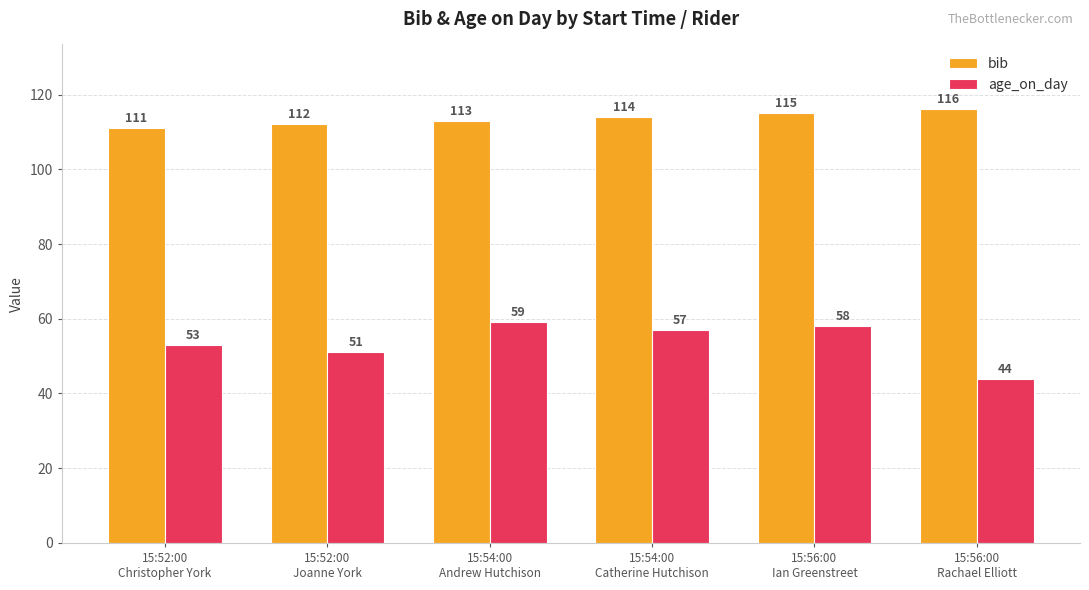

Does the chart contain any negative values?

No